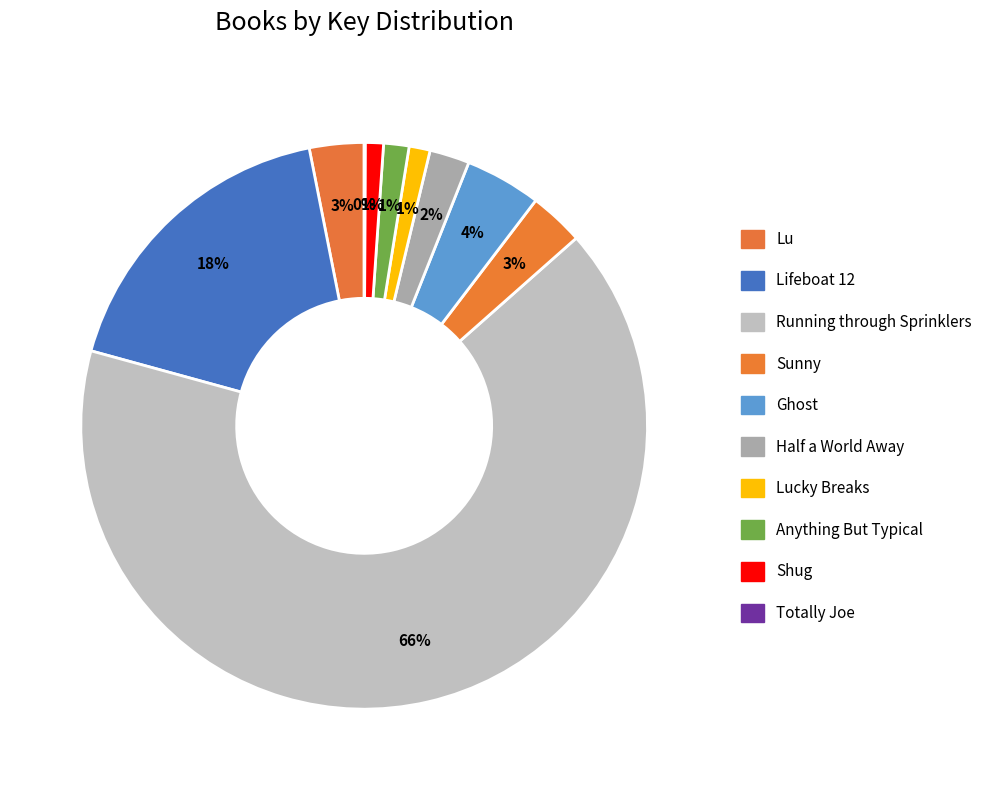

How many slices are in this pie chart?

10